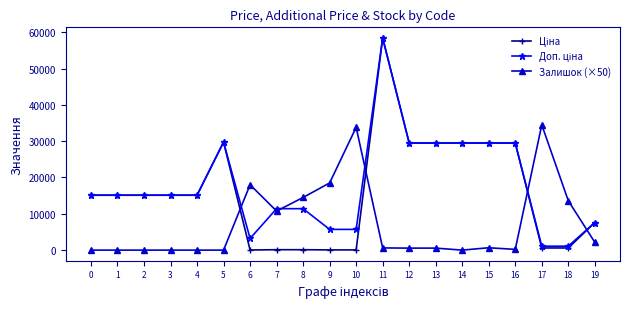

At which category is the sum across all series the highest?

11